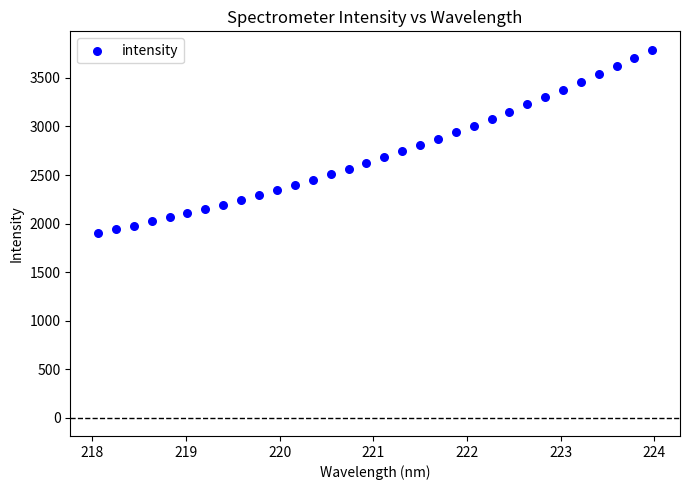

What is the range of X values (max minus min)?

5.9